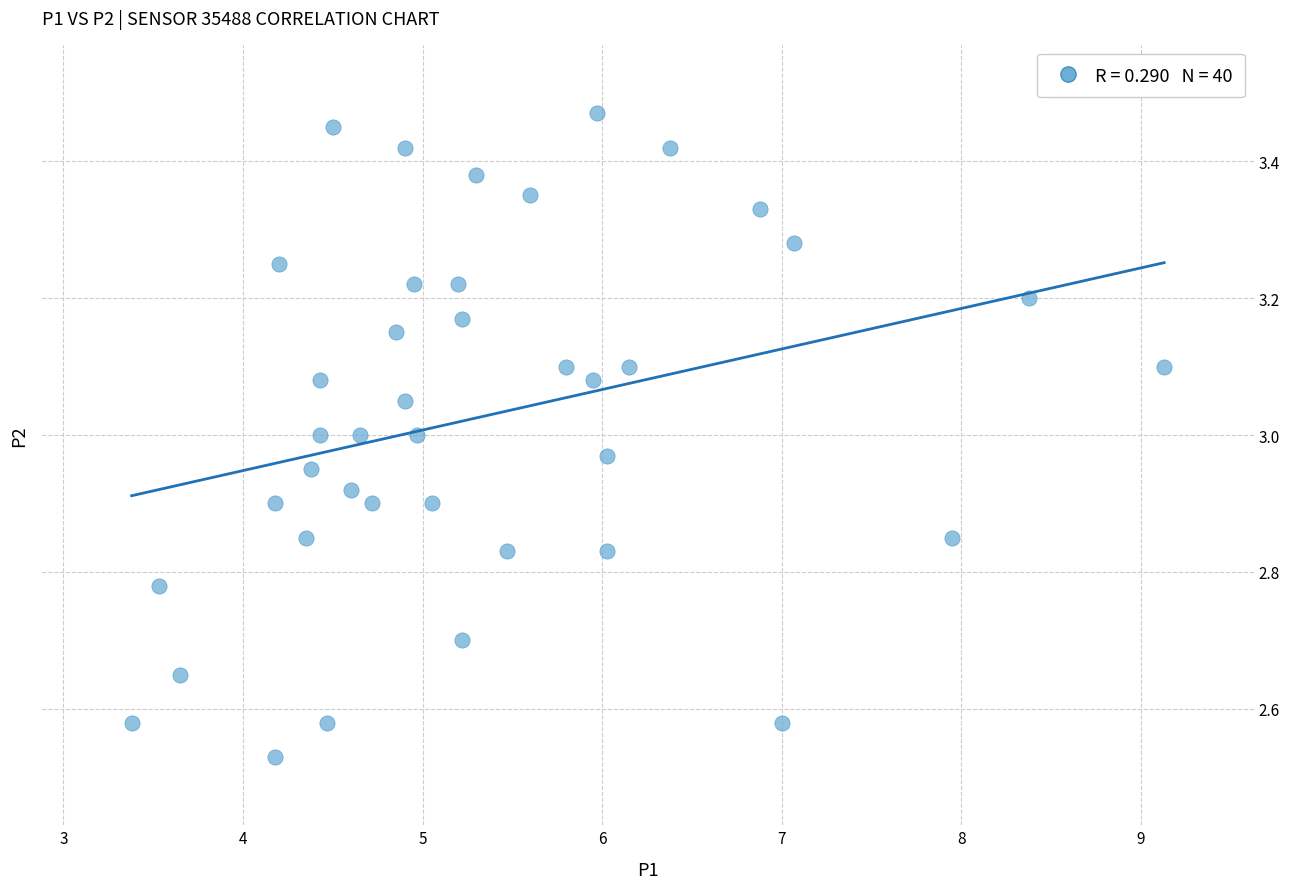

What is the range of Y values (max minus min)?

0.9